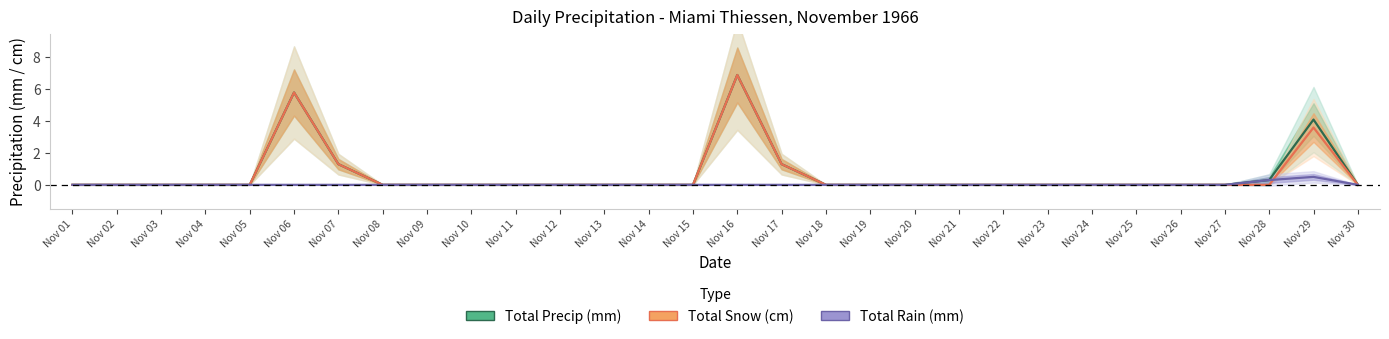

List the labels in order of Total Rain (mm) value, largest first.

Nov 29, Nov 28, Nov 01, Nov 02, Nov 03, Nov 04, Nov 05, Nov 06, Nov 07, Nov 08, Nov 09, Nov 10, Nov 11, Nov 12, Nov 13, Nov 14, Nov 15, Nov 16, Nov 17, Nov 18, Nov 19, Nov 20, Nov 21, Nov 22, Nov 23, Nov 24, Nov 25, Nov 26, Nov 27, Nov 30